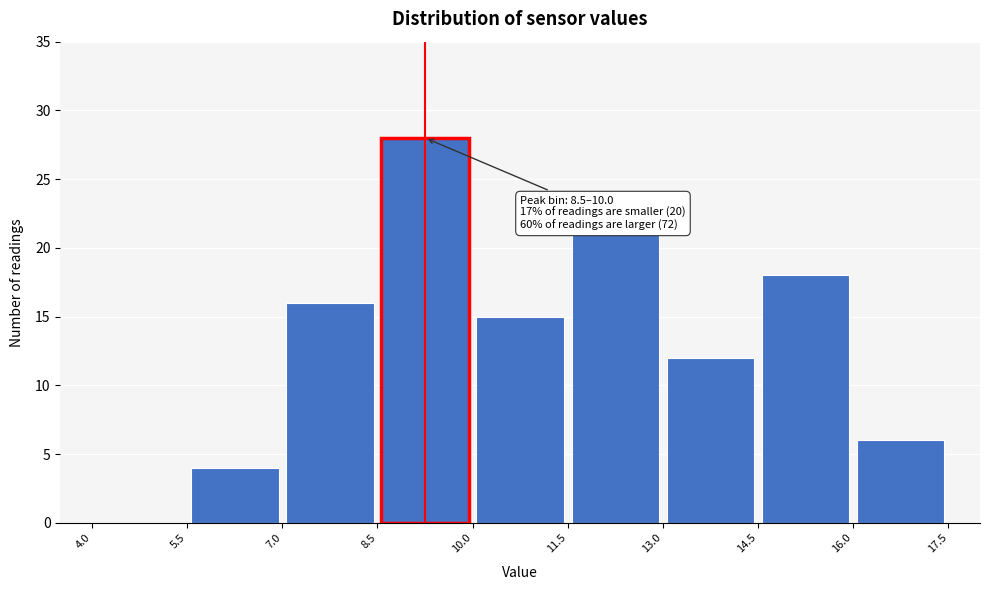

Over which range of the x-axis is the bar tallest?

8.5 to 10.0